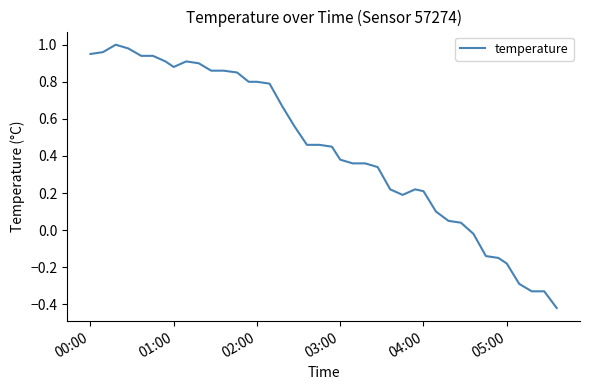

Does the chart have visible grid lines?

No